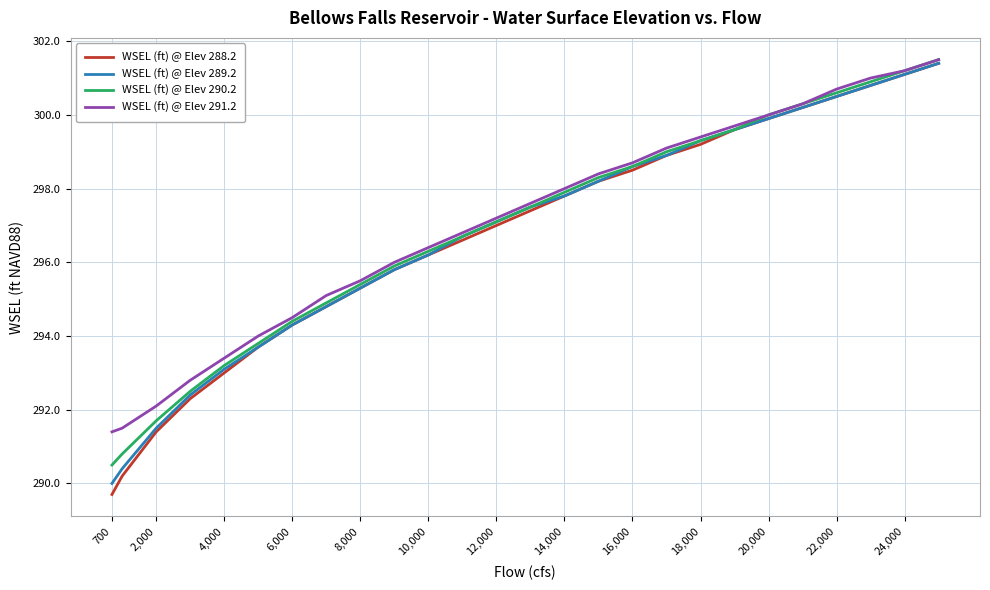

Which series has the widest spread of values?

WSEL (ft) @ Elev 288.2